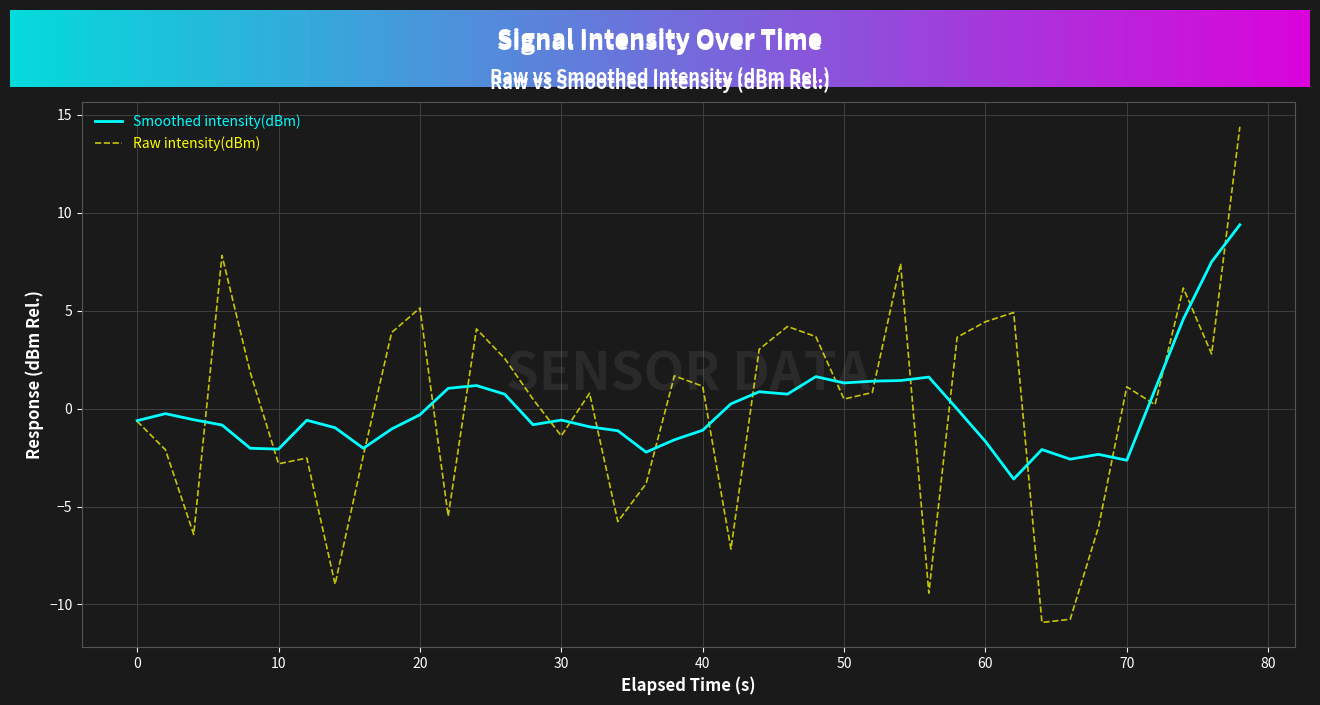

Rank the series by their maximum value, from lowest to highest.

Smoothed intensity(dBm), Raw intensity(dBm)